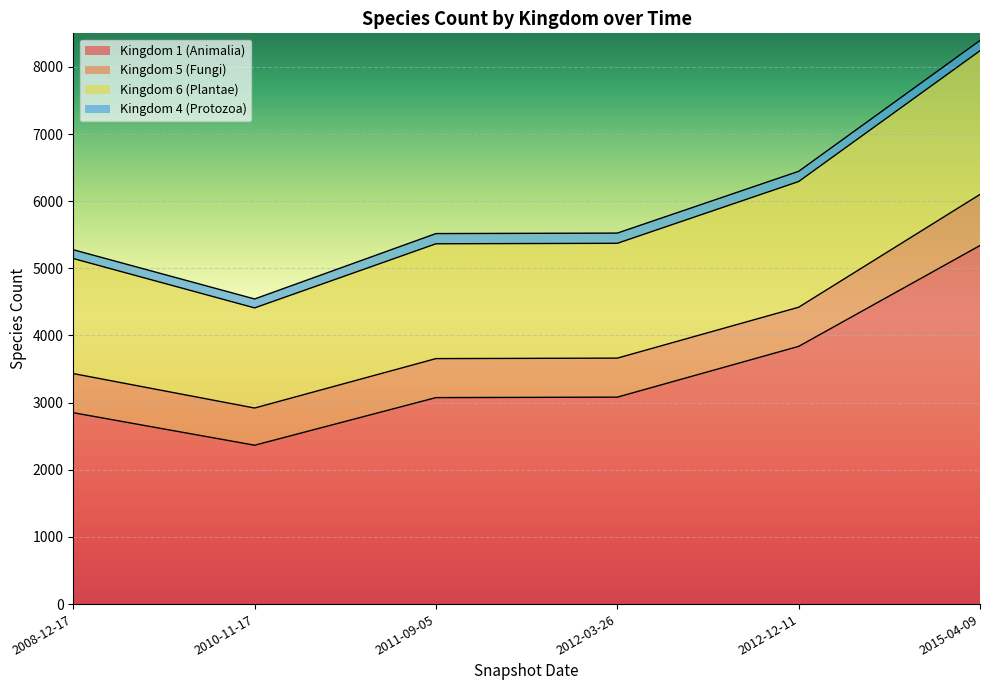

What is the lowest value of the Kingdom 1 (Animalia) series?

2366